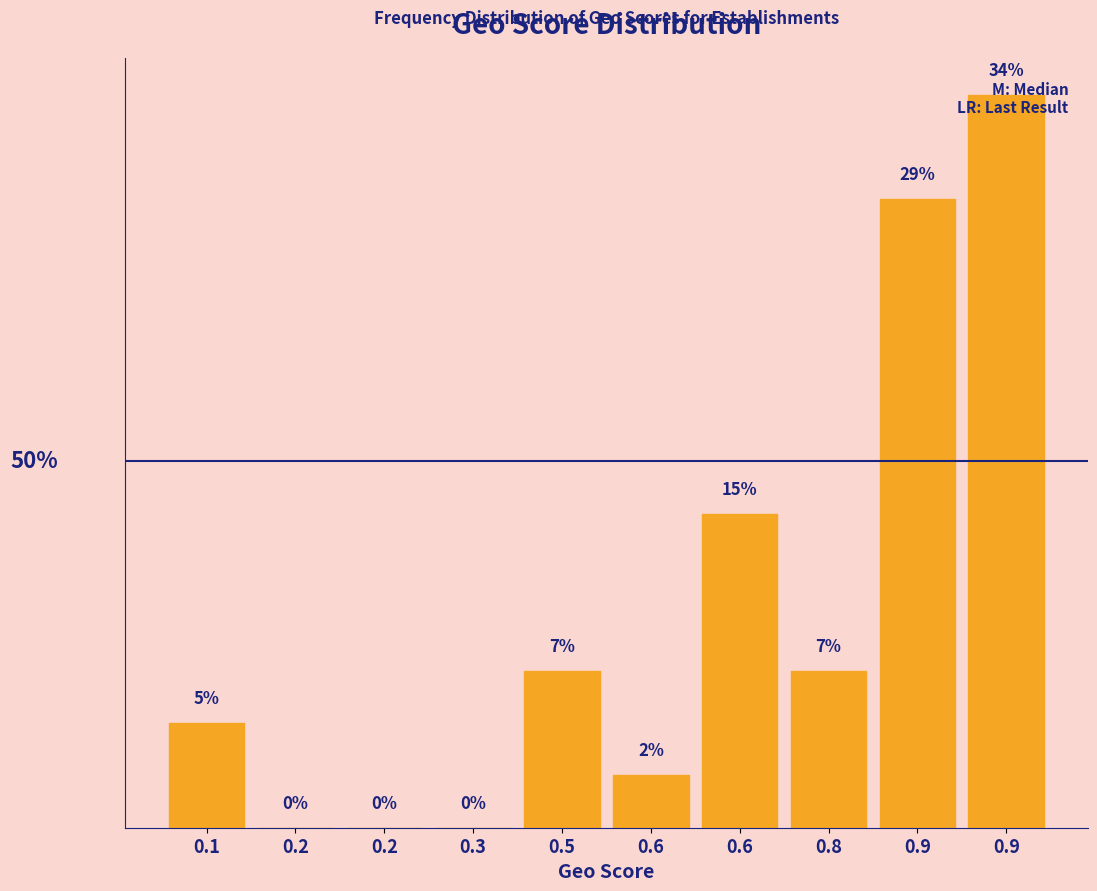

Are the bars horizontal?

No